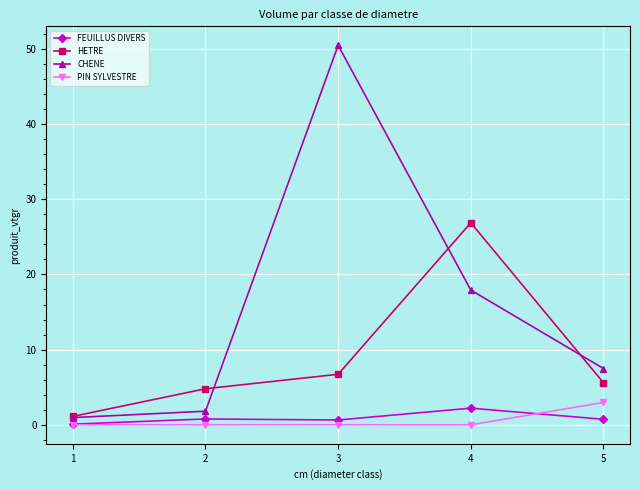

Is the value of PIN SYLVESTRE at 2 greater than the value of FEUILLUS DIVERS at 5?

No